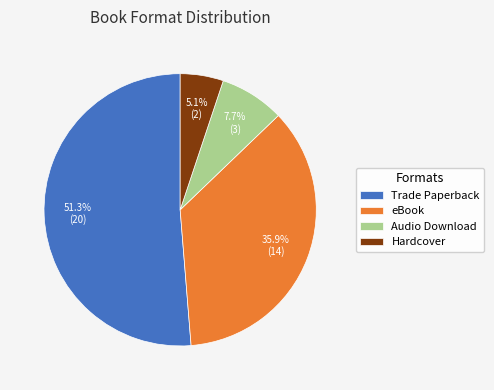

Is it true that Trade Paperback is 36% of the pie?

False